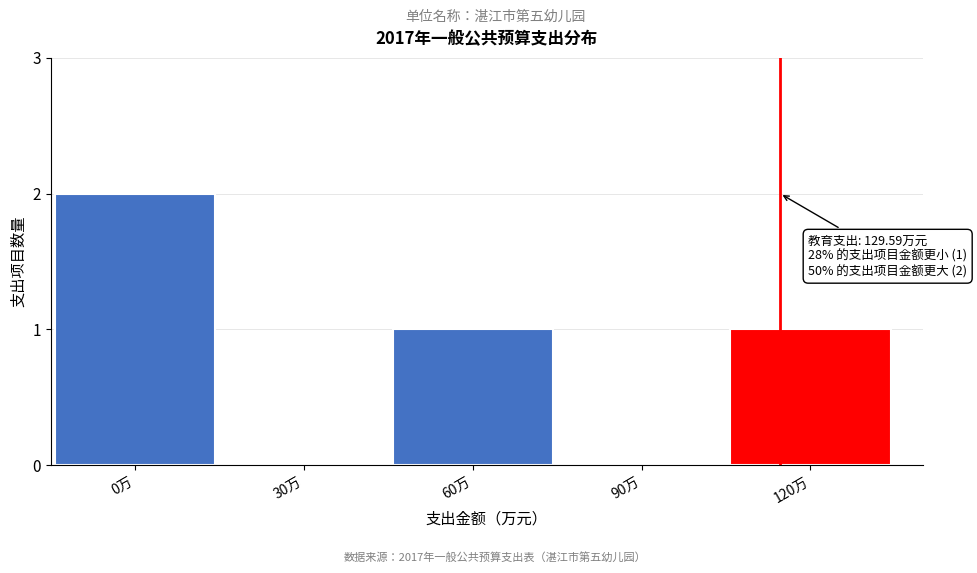

Reading left to right, list all the values displayed in this chart.

0万=2	30万=0	60万=1	90万=0	120万=1